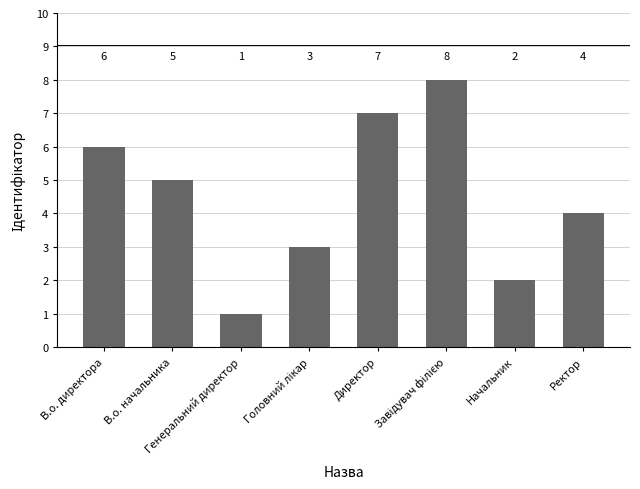

Which label corresponds to the smallest value in the chart?

Генеральний директор